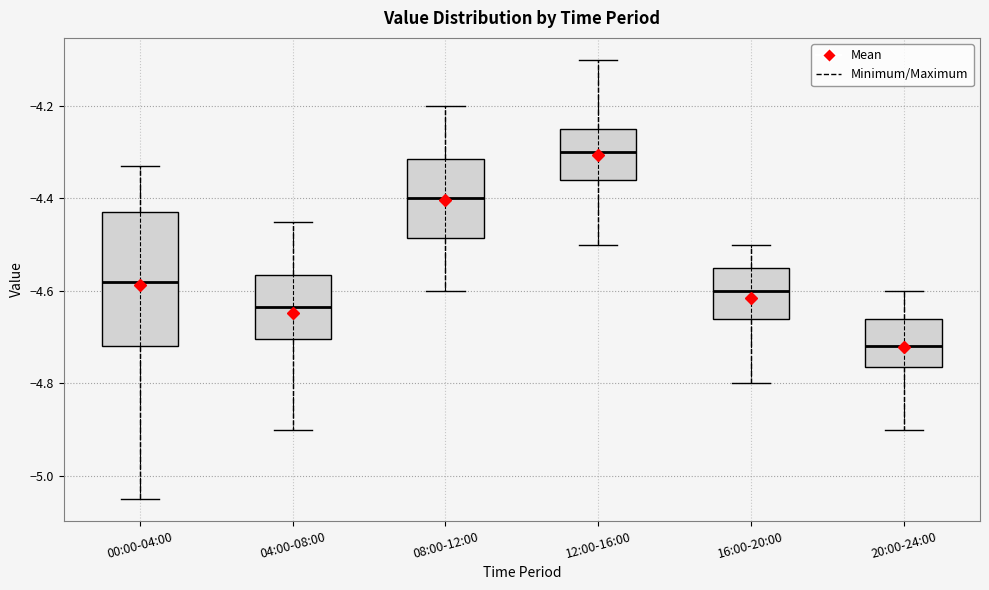

Reading left to right, read every box against the y-axis: the position of its median line, the range the box covers, and the ends of its whiskers. The values are not printed on the chart, so give them approximately, as read against the axis.

00:00-04:00: median -4.58, box -4.72 to -4.42, whiskers -5.04 to -4.32
04:00-08:00: median -4.64, box -4.70 to -4.56, whiskers -4.90 to -4.44
08:00-12:00: median -4.40, box -4.48 to -4.32, whiskers -4.60 to -4.20
12:00-16:00: median -4.30, box -4.36 to -4.24, whiskers -4.50 to -4.10
16:00-20:00: median -4.60, box -4.66 to -4.54, whiskers -4.80 to -4.50
20:00-24:00: median -4.72, box -4.76 to -4.66, whiskers -4.90 to -4.60